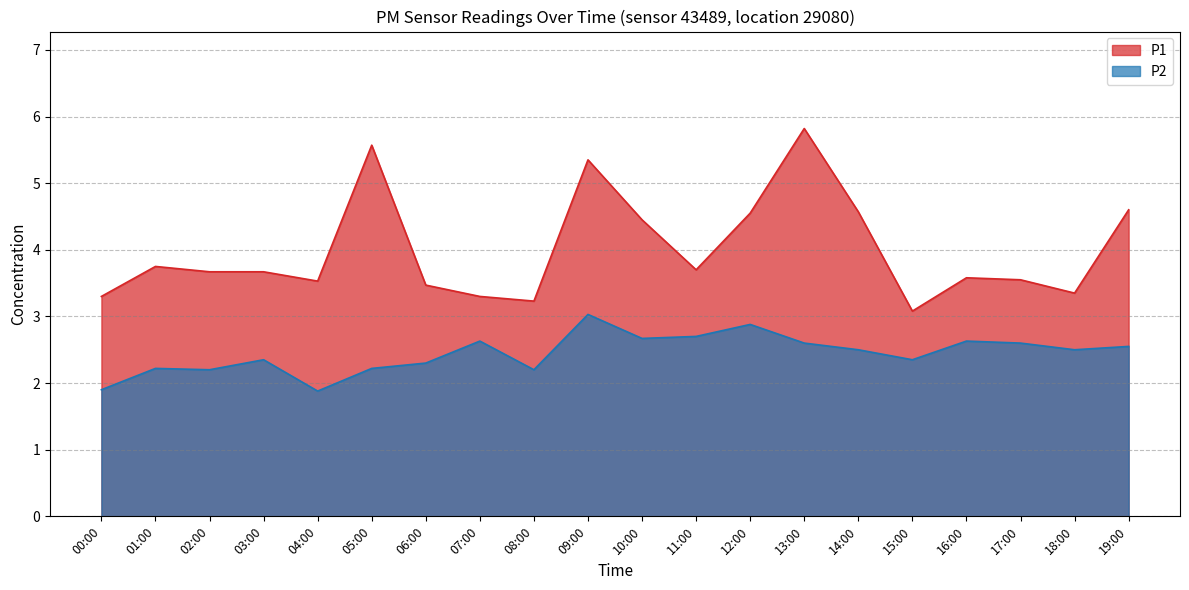

Is it true that P2 equals 2.2 at 05:00?

True